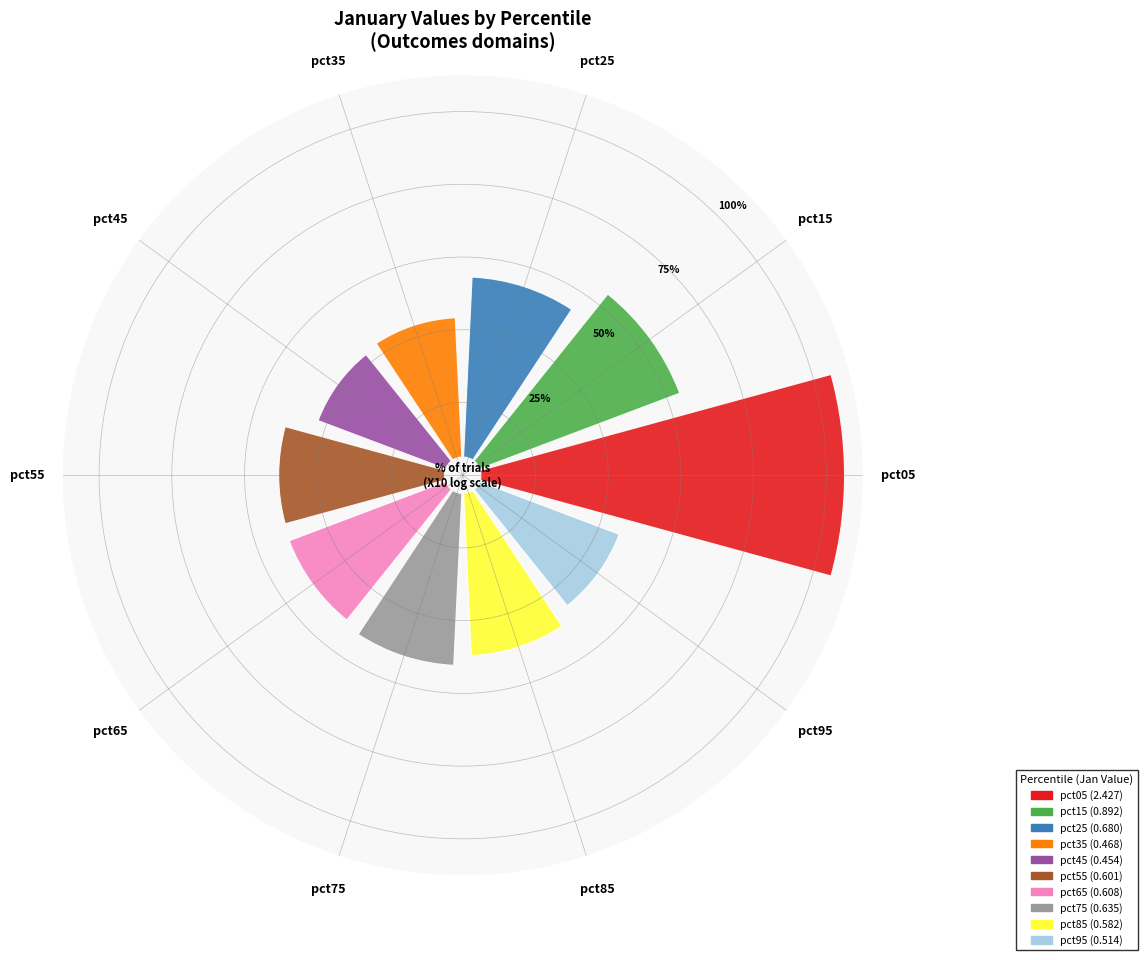

How many segments does this pie chart have?

10